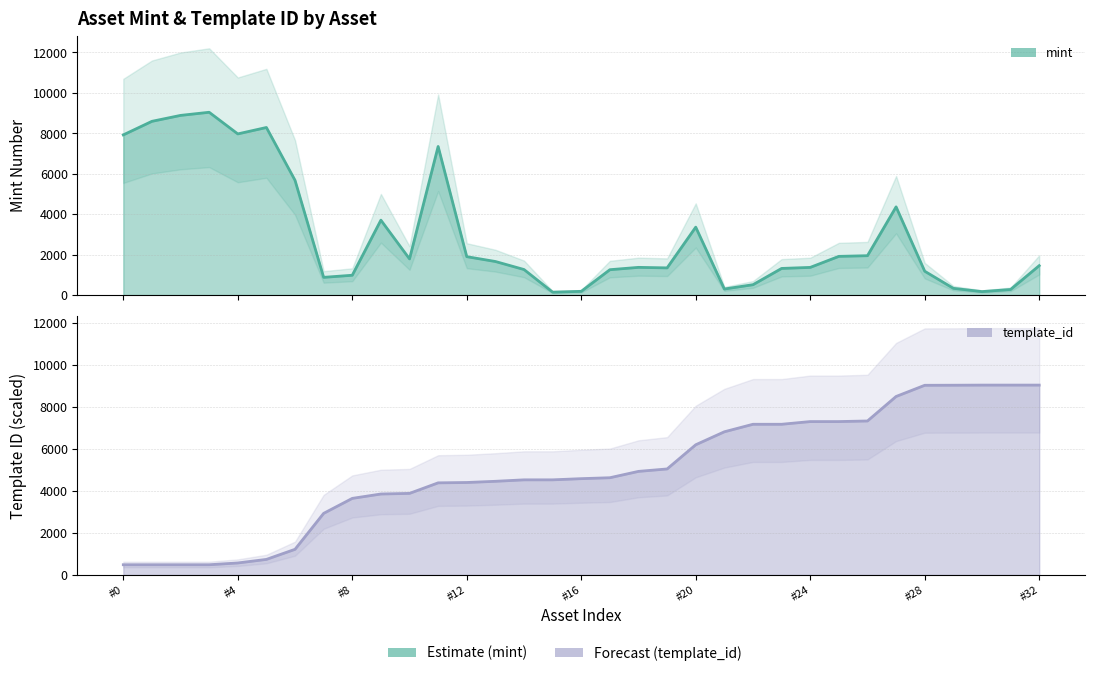

List the series in order of their peak value, highest first.

mint, template_id